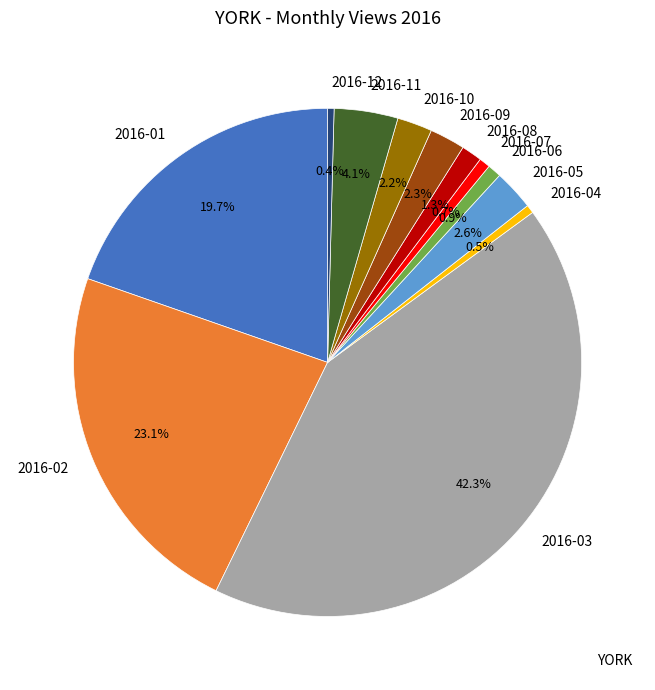

To the nearest percent, what is the difference between the largest and smallest slice percentages?

42%